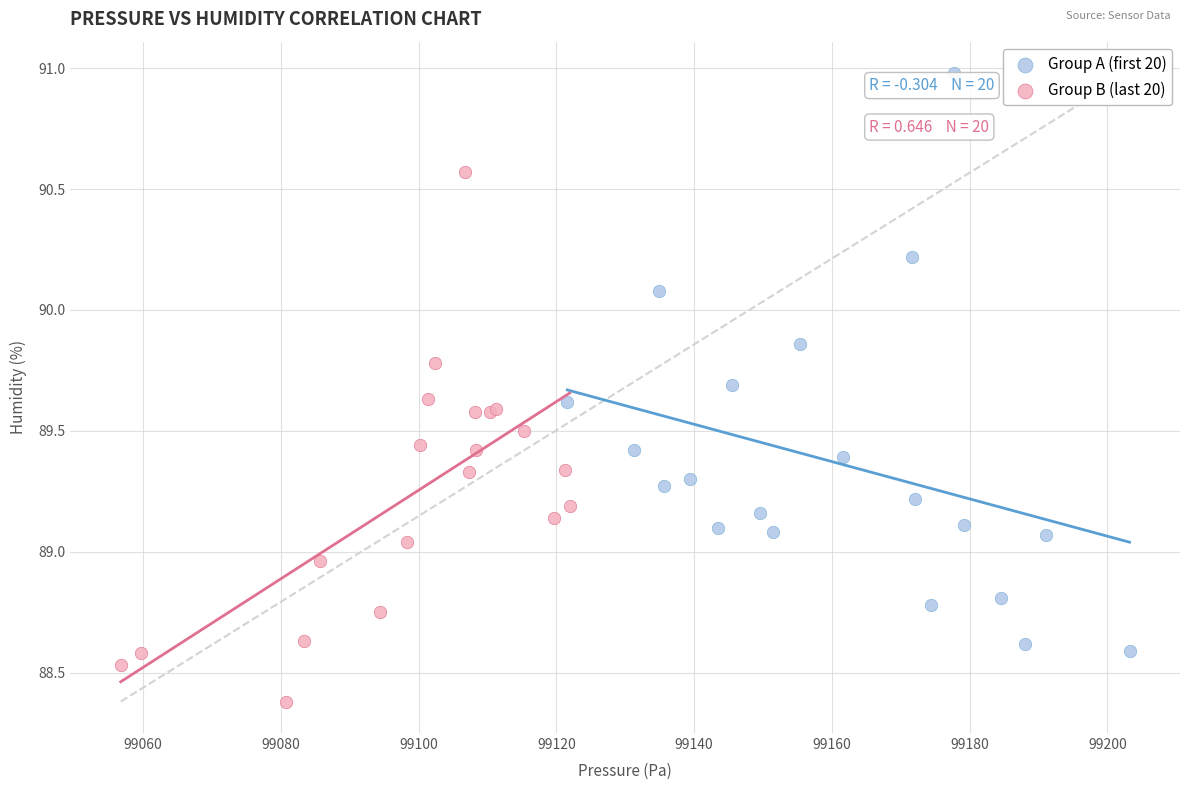

Which series contains the highest Y value?

Group A (first 20)